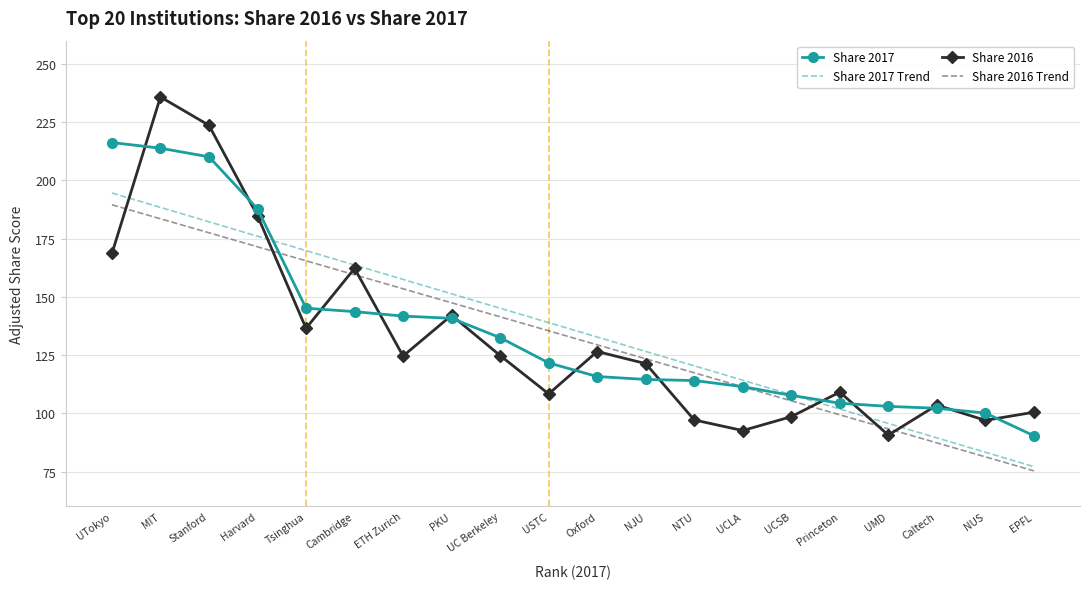

Where is the first local minimum for Share 2016?

Tsinghua